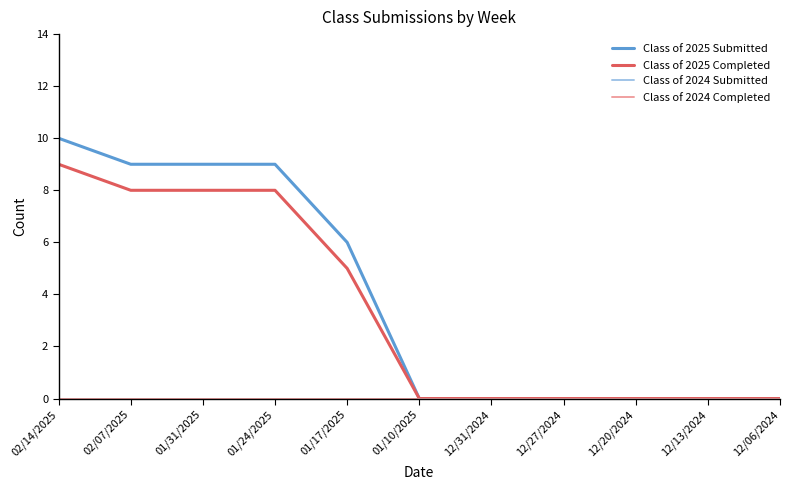

Which series has the largest range (max minus min)?

Class of 2025 Submitted